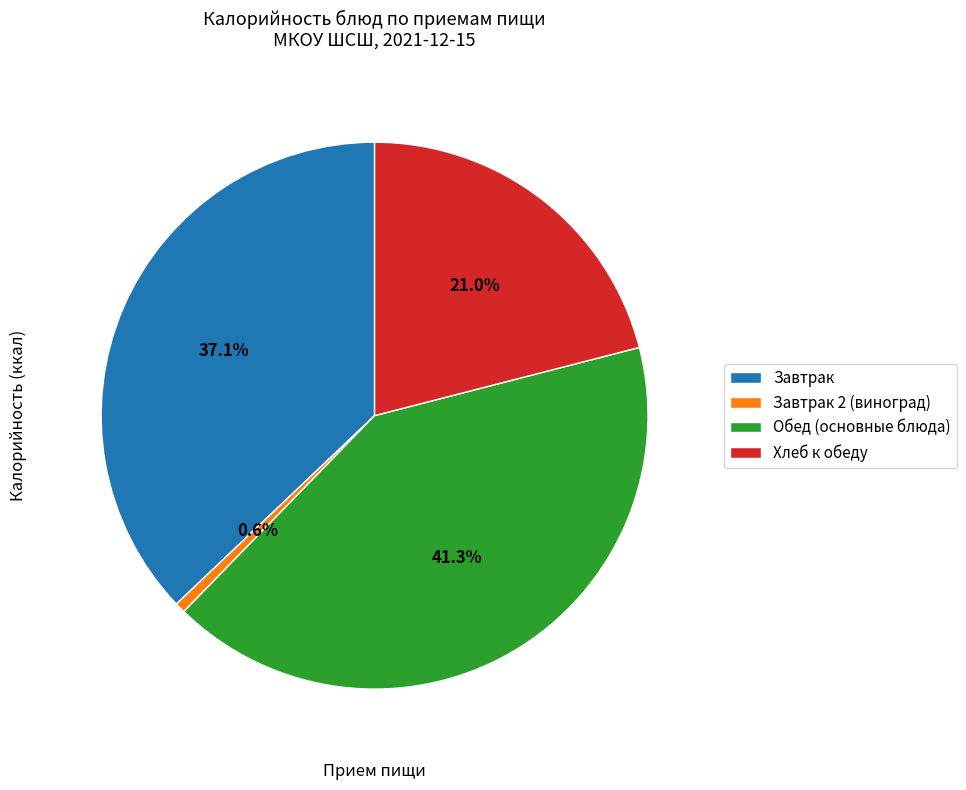

Which has a higher value, Завтрак or Завтрак 2 (виноград)?

Завтрак